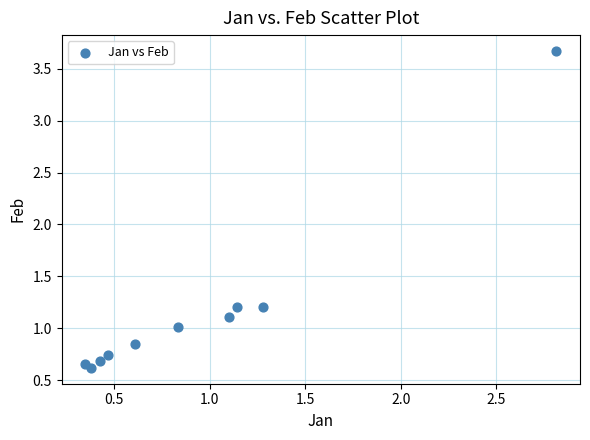

What is the average X value?

0.9